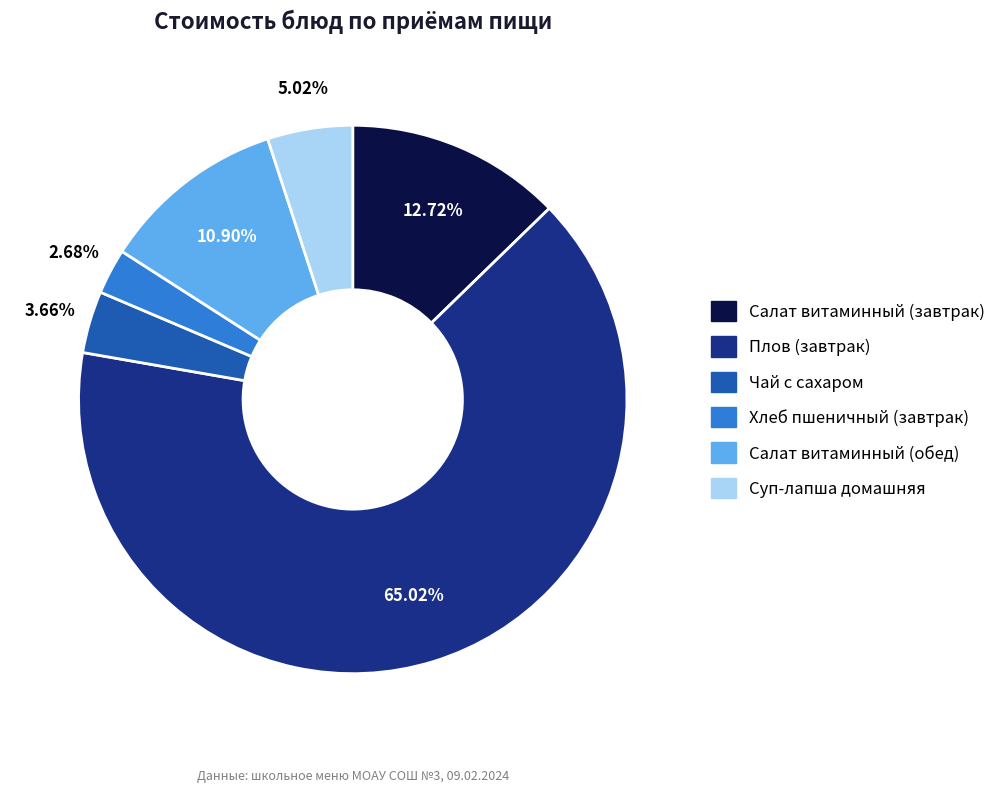

How much of the chart is everything except Плов (завтрак)?

35.0%